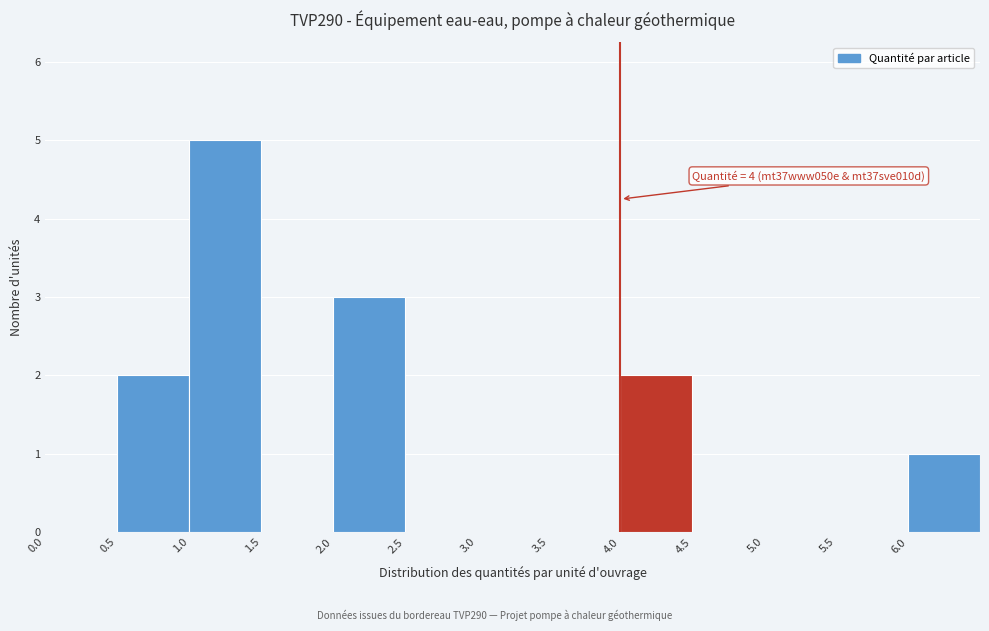

Which range on the x-axis has the tallest bar?

1.0 to 1.5